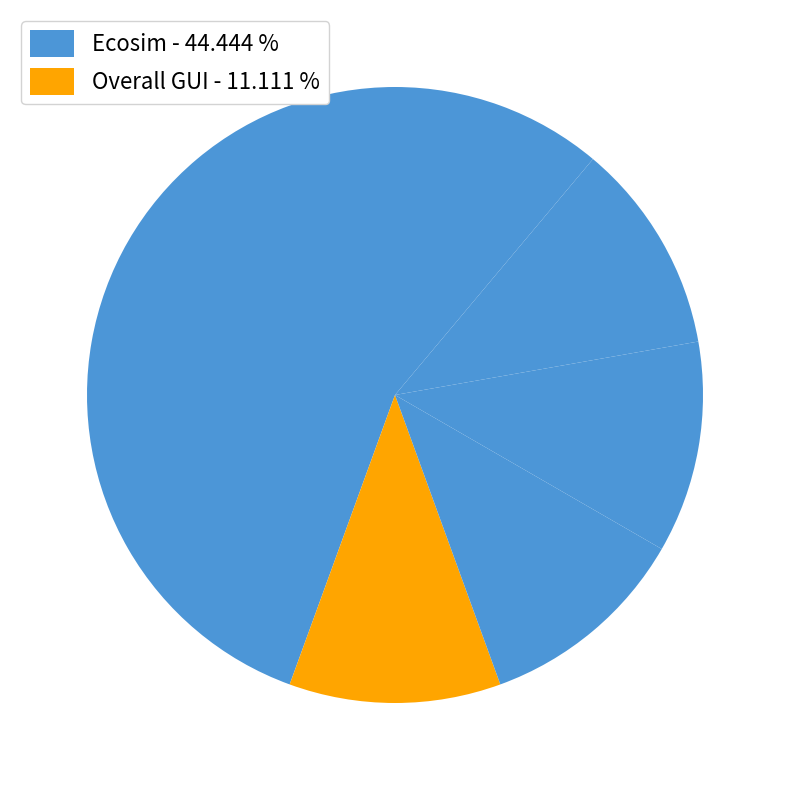

How many segments does this pie chart have?

6